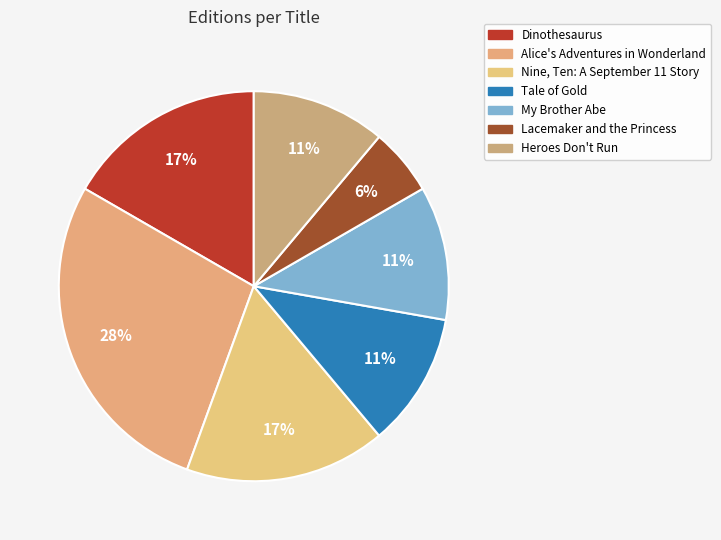

Between Lacemaker and the Princess and Tale of Gold, which is larger?

Tale of Gold